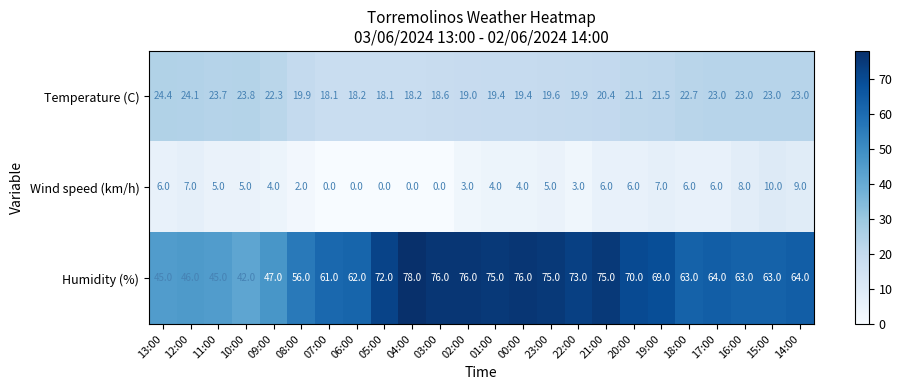

Between 19:00 and 14:00, which series saw the biggest shift?

Humidity (%)